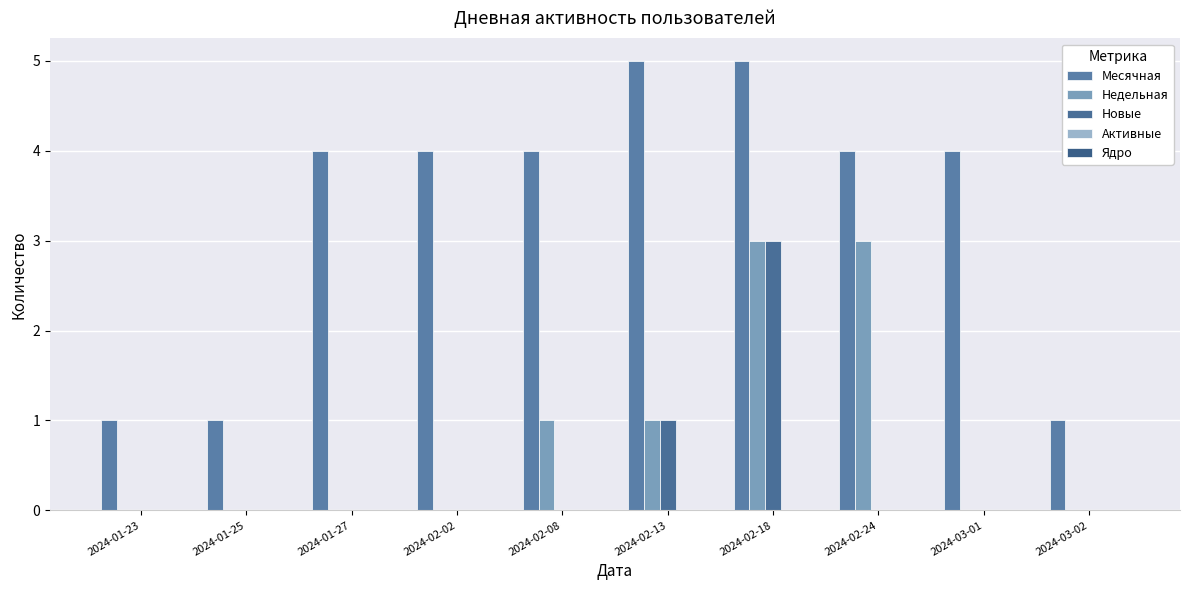

At which category is the sum across all series the highest?

2024-02-18